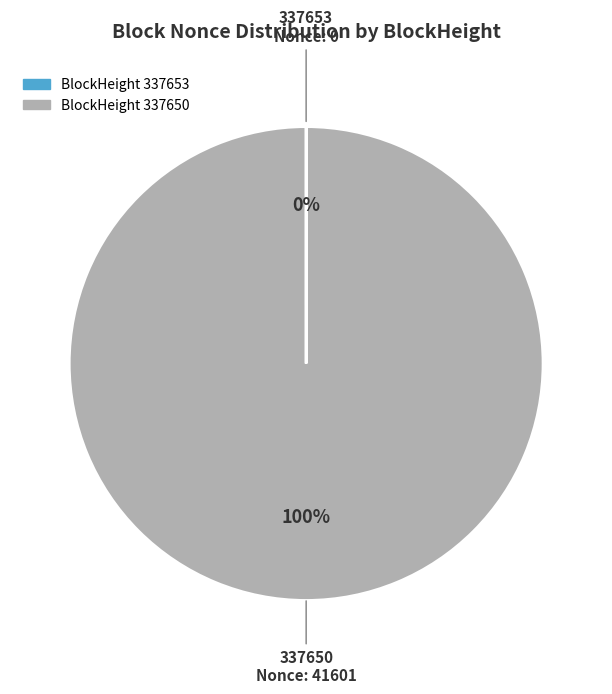

Does any single category account for the majority?

Yes